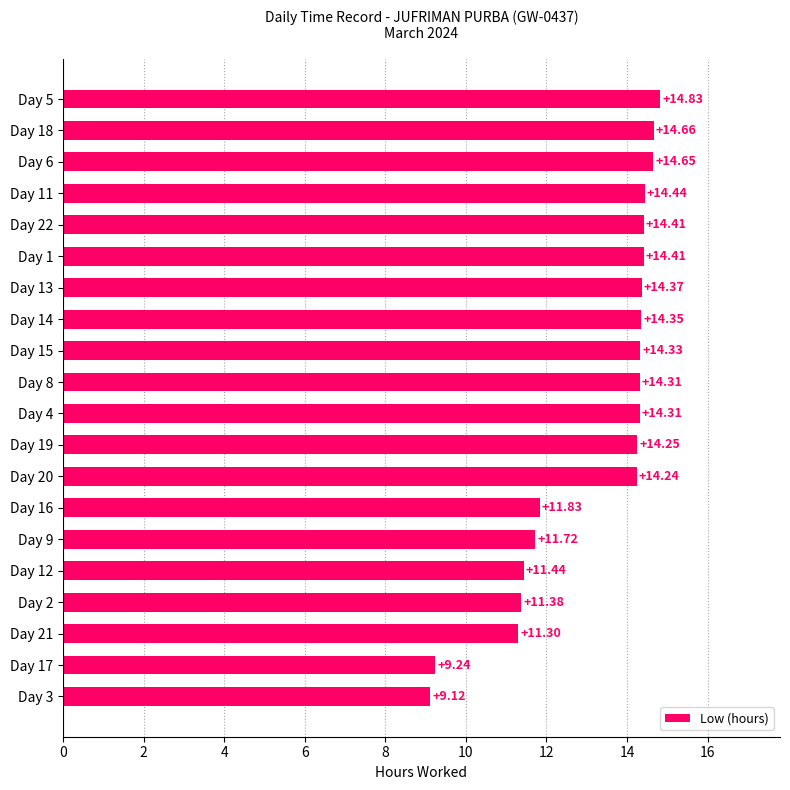

Which has a higher value, Day 5 or Day 13?

Day 5